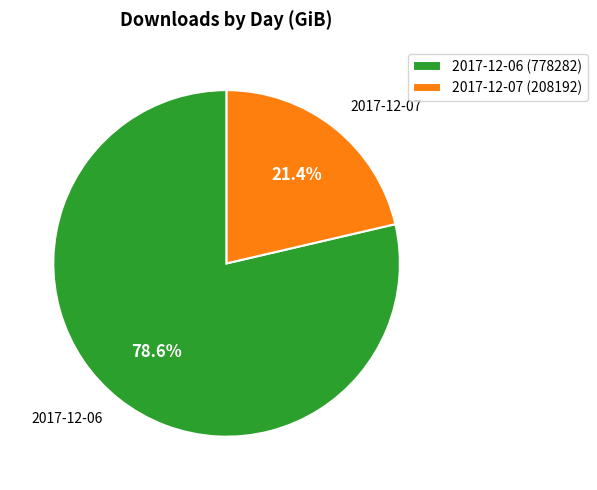

Which slice represents more than half of the pie?

2017-12-06